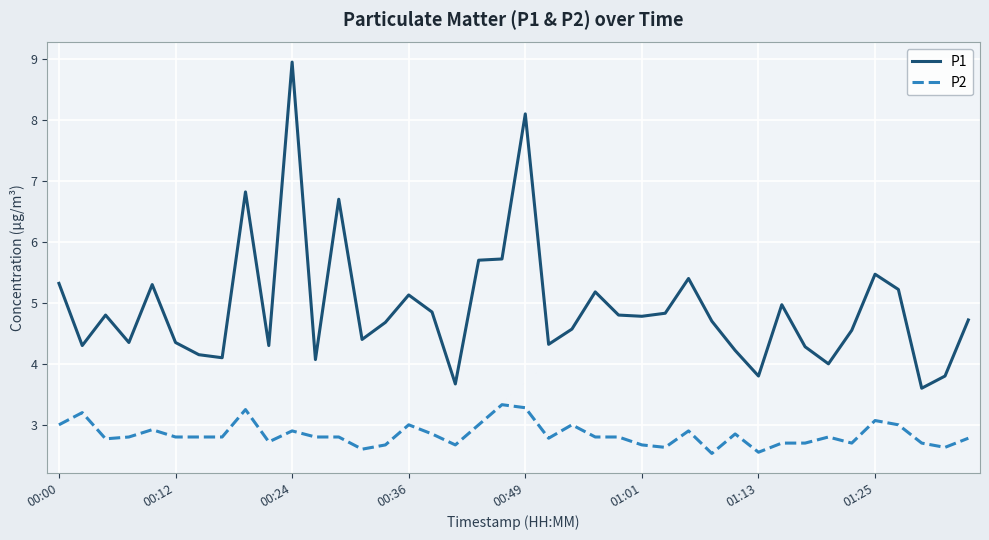

Which series has the widest spread of values?

P1